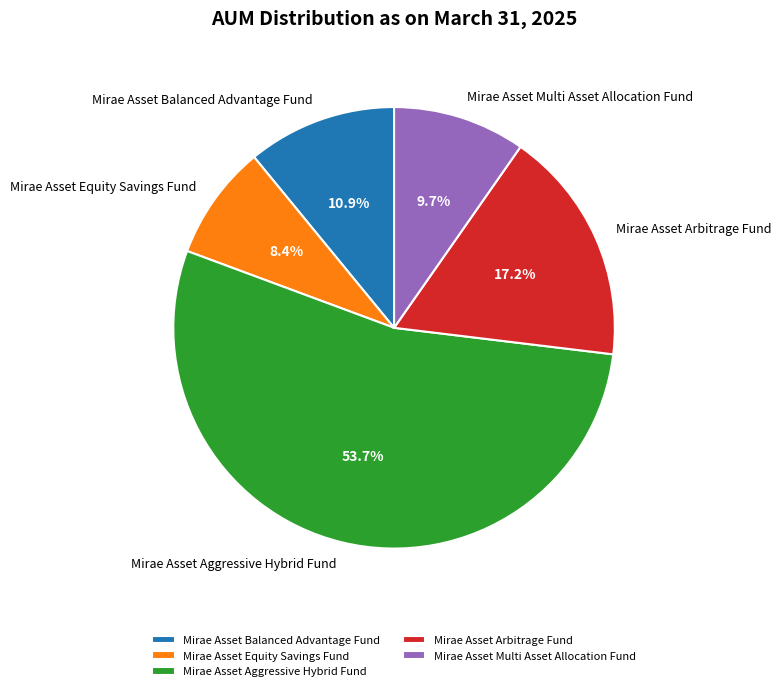

Is it true that Mirae Asset Aggressive Hybrid Fund is 68% of the pie?

False